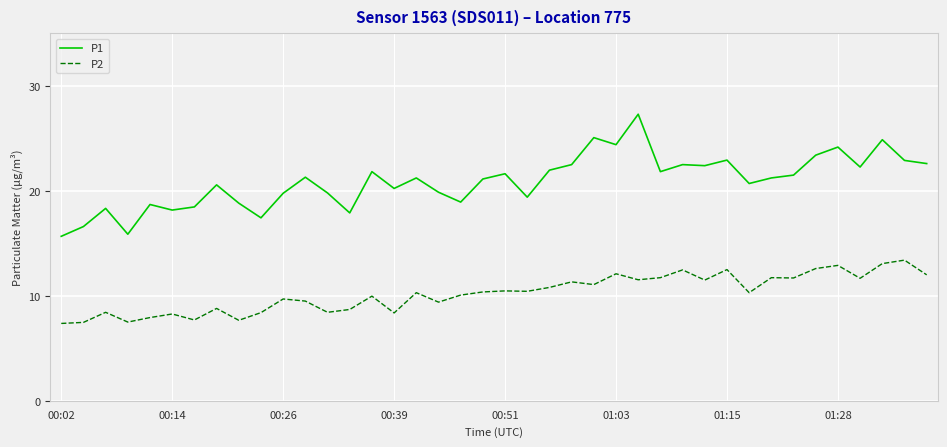

True or false: P1 and P2 cross at least once.

False